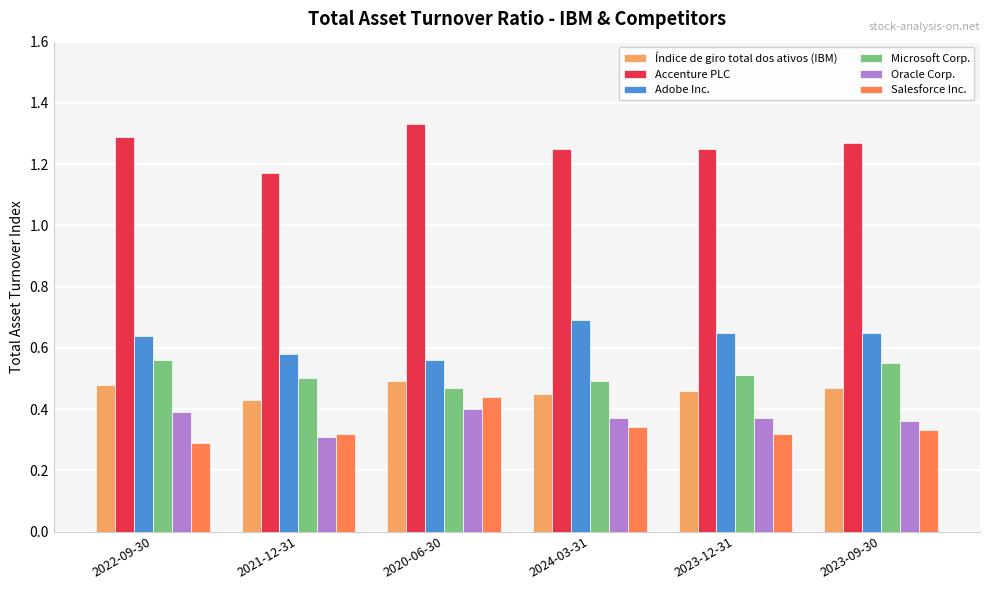

Where is Accenture PLC nearest to the value 1?

2021-12-31